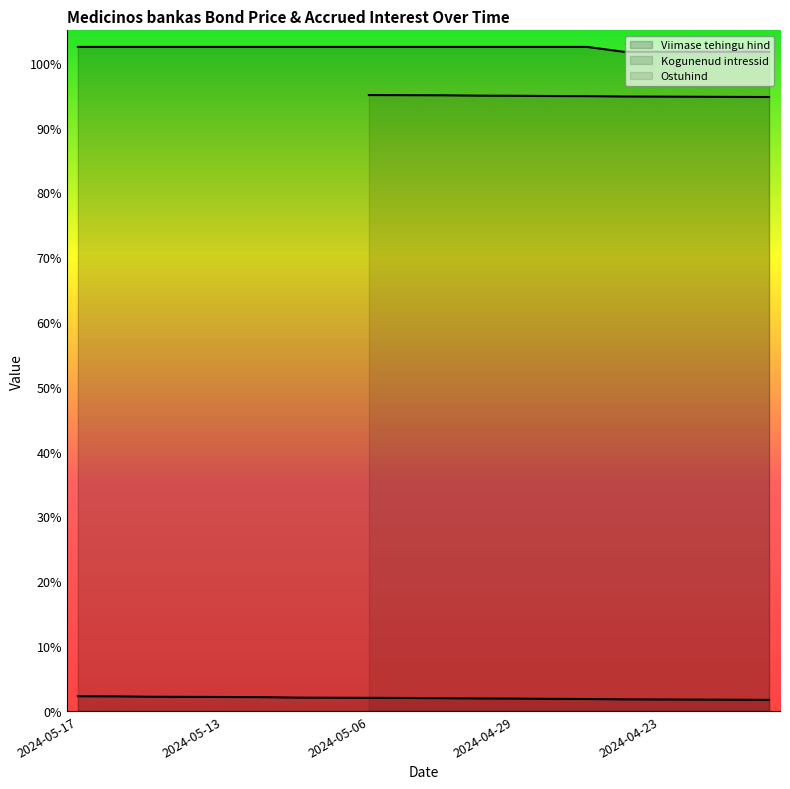

What is the difference between the second highest and second lowest values in the Viimase tehingu hind series?

0.8